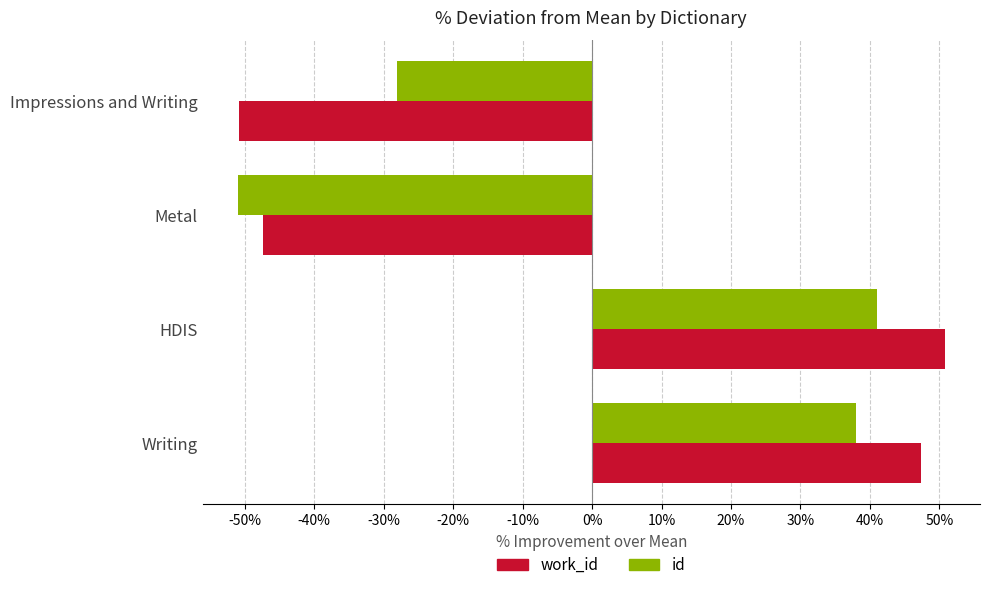

Which category has the lowest value in the work_id series?

Impressions and Writing